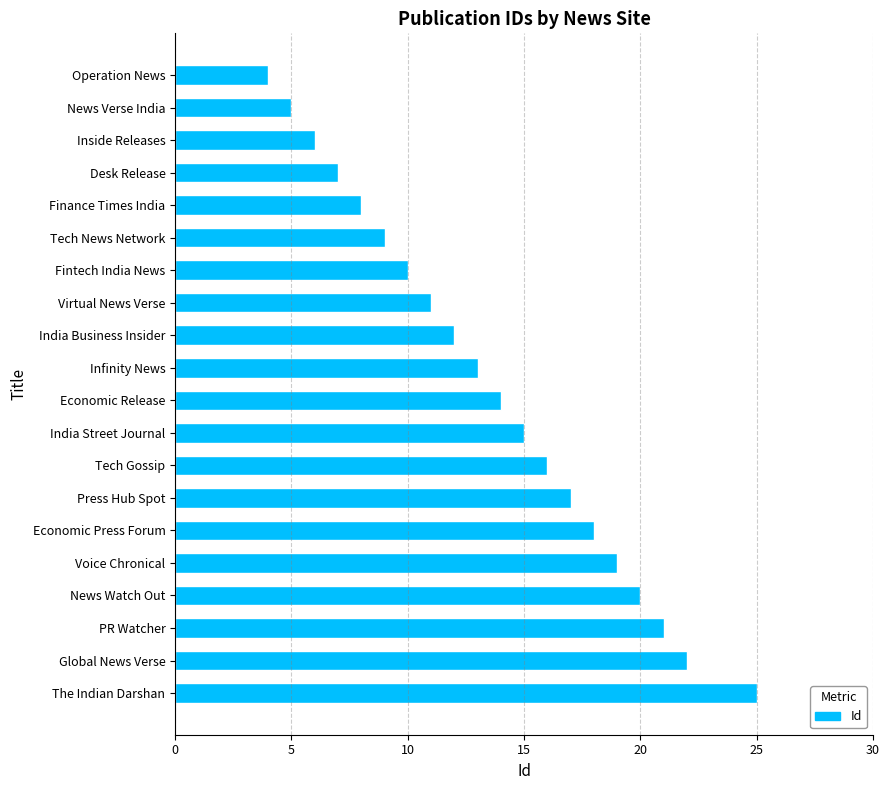

What is the label of the 18th bar from the top?

PR Watcher